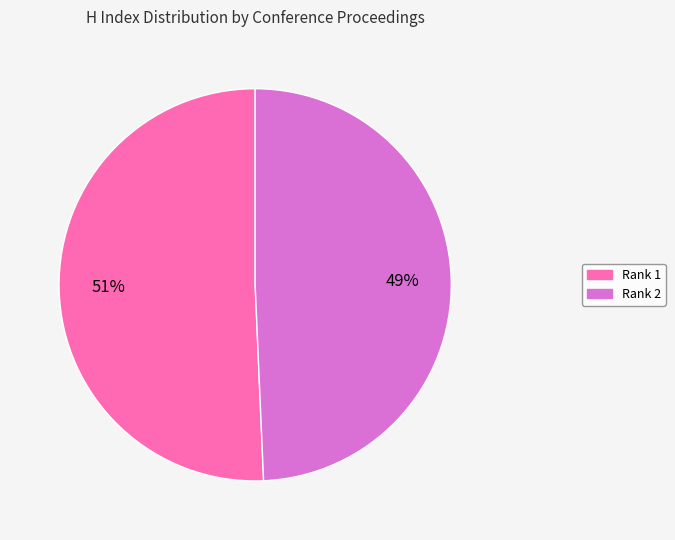

Is there any slice that represents more than half of the pie?

Yes